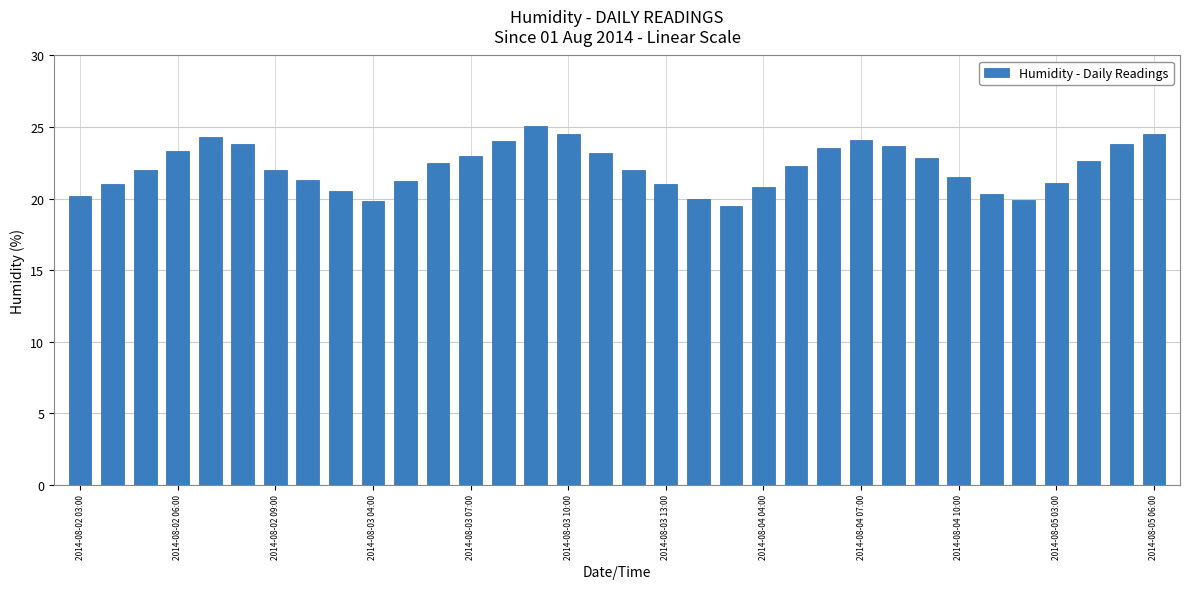

What is the difference between the second highest and minimum values?

5.0